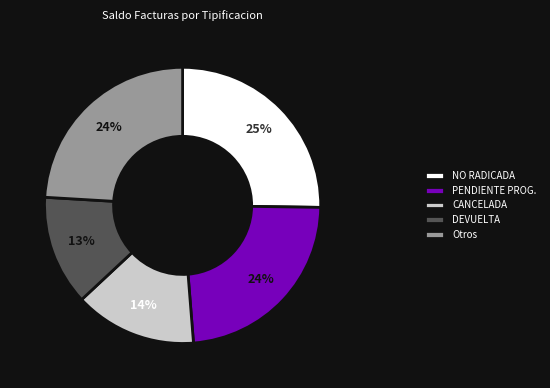

To the nearest percent, what is the combined percentage of Otros and PENDIENTE PROG.?

48%